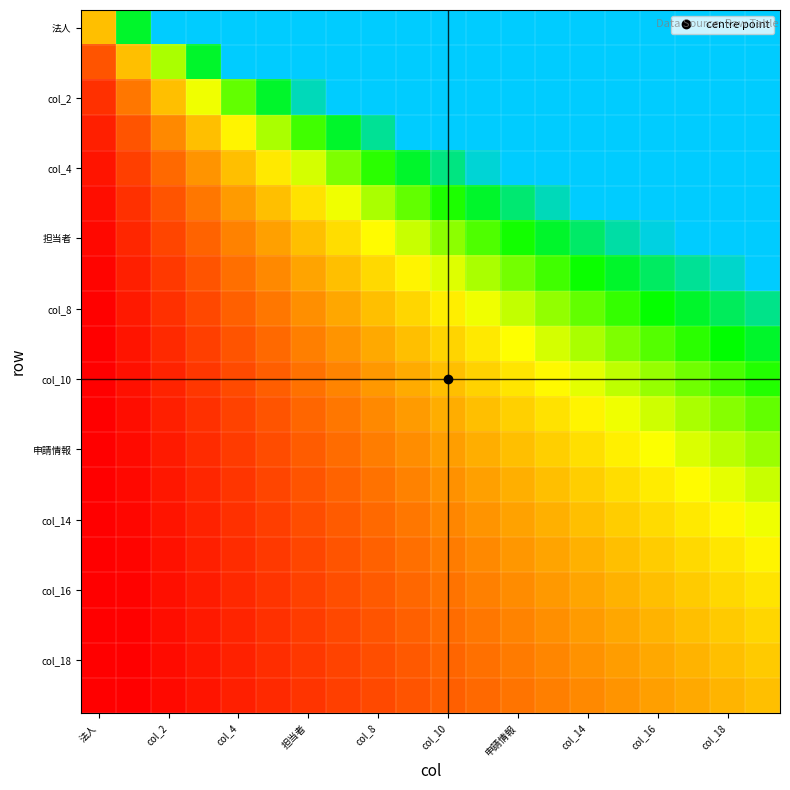

How many data points does each series have?

20